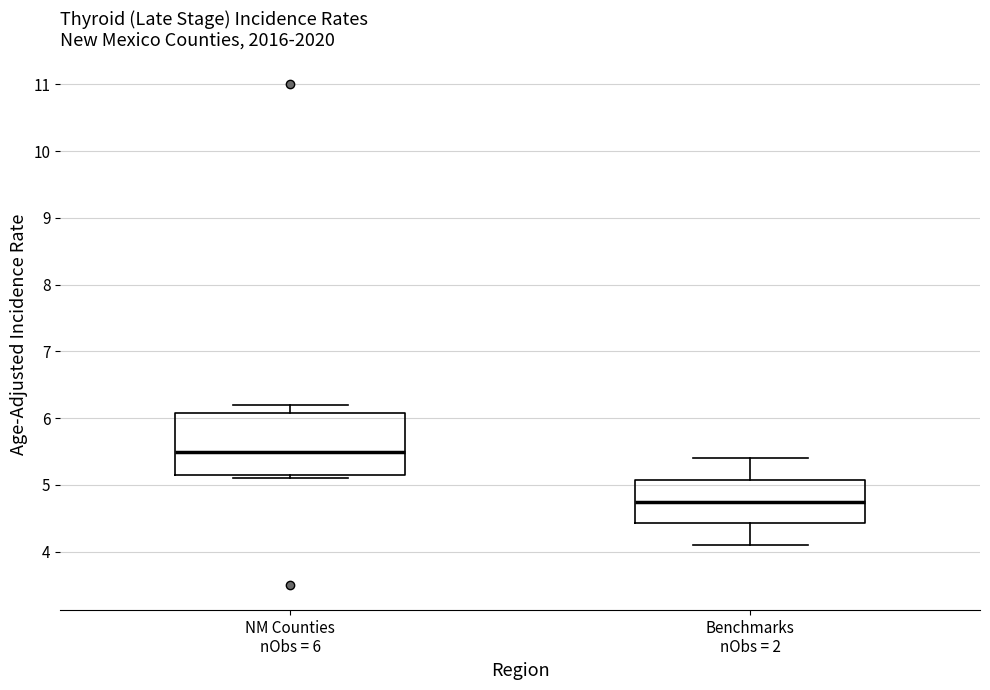

Reading left to right, transcribe this box plot: for each box, give where its median line is, the range the box spans, and where its two whiskers end, as read against the y-axis. The values are not printed on the chart, so give them approximately, as read against the axis.

NM Counties nObs = 6: median 5.5, box 5.2 to 6.1, whiskers 5.1 to 6.2
Benchmarks nObs = 2: median 4.8, box 4.4 to 5.1, whiskers 4.1 to 5.4